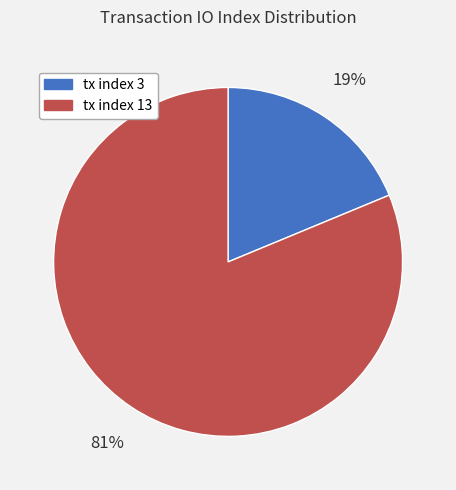

What percentage is the tx index 3 slice, to the nearest percent?

19%